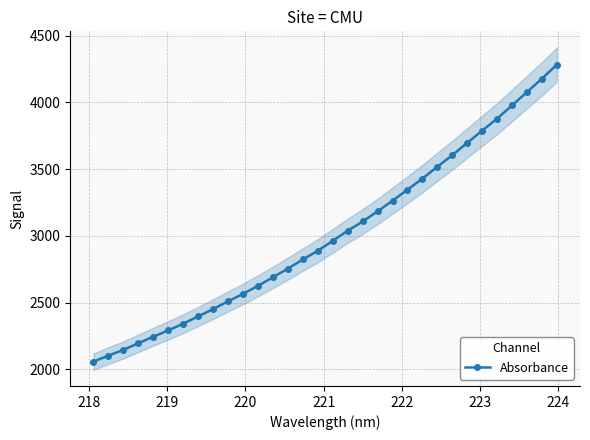

What is the value of the Absorbance point at the 17th from the left?

2962.7